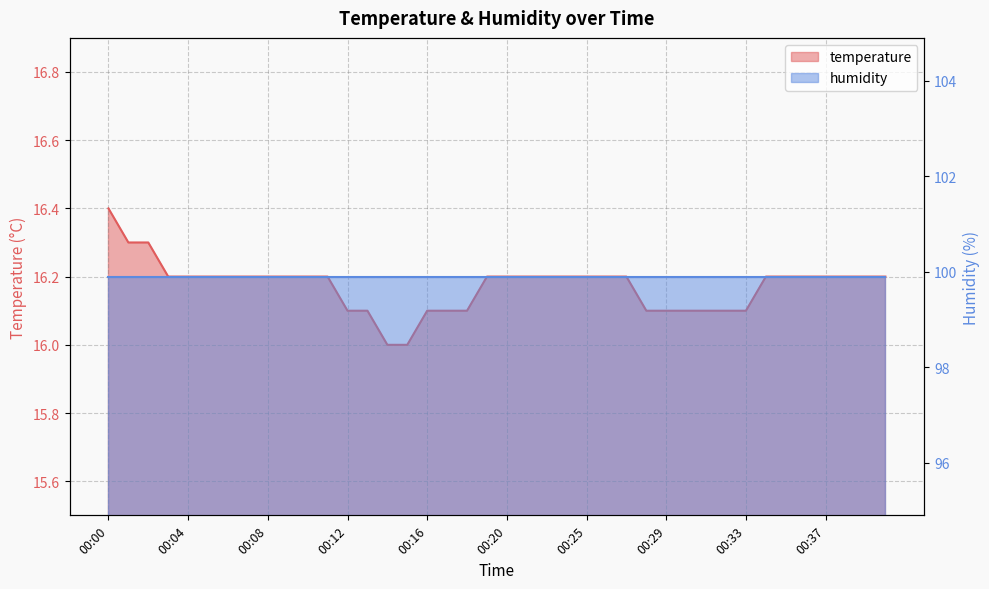

What is the difference between the maximum and second lowest values?

0.4